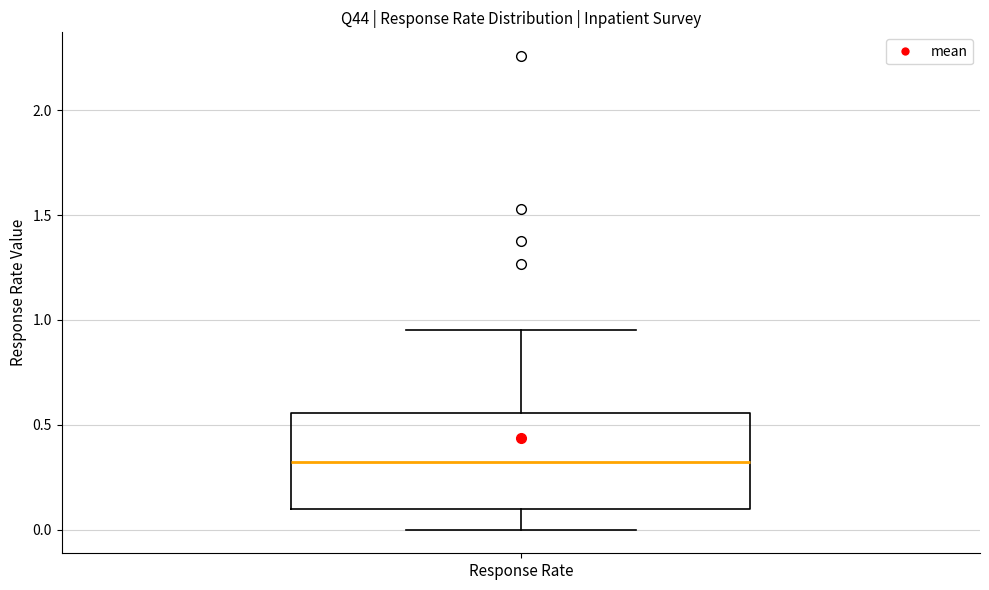

Read this box plot against the y-axis: the position of the median line, the range covered by the box, and the ends of both whiskers. The values are not printed on the chart, so give them approximately, as read against the axis.

median 0.30, box 0.10 to 0.55, whiskers 0.00 to 0.95